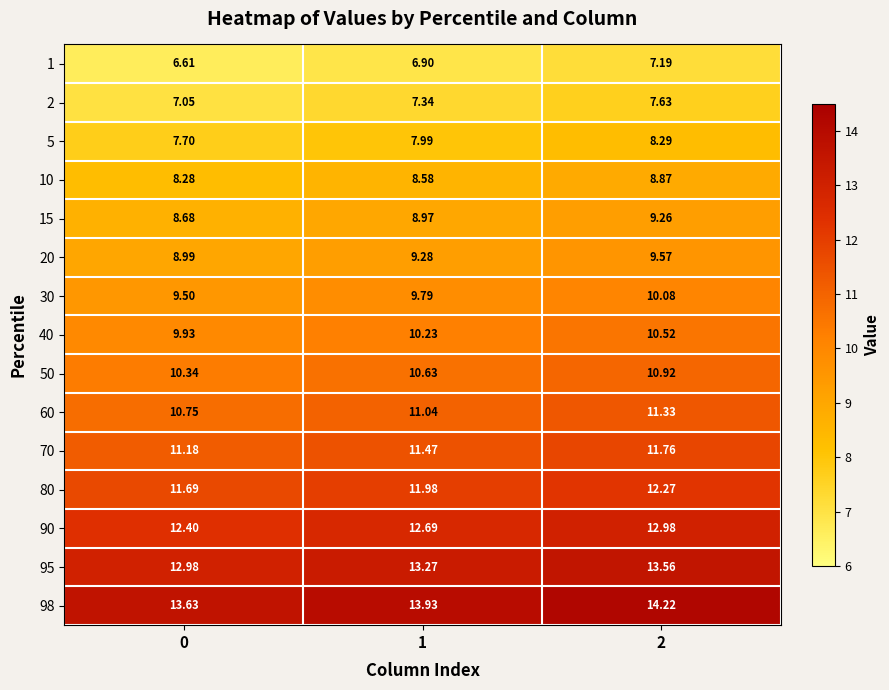

Reading left to right, extract all data points from this chart.

1: 0=6.6	1=6.9	2=7.2
2: 0=7.0	1=7.3	2=7.6
5: 0=7.7	1=8.0	2=8.3
10: 0=8.3	1=8.6	2=8.9
15: 0=8.7	1=9.0	2=9.3
20: 0=9.0	1=9.3	2=9.6
30: 0=9.5	1=9.8	2=10.1
40: 0=9.9	1=10.2	2=10.5
50: 0=10.3	1=10.6	2=10.9
60: 0=10.8	1=11.0	2=11.3
70: 0=11.2	1=11.5	2=11.8
80: 0=11.7	1=12.0	2=12.3
90: 0=12.4	1=12.7	2=13.0
95: 0=13.0	1=13.3	2=13.6
98: 0=13.6	1=13.9	2=14.2